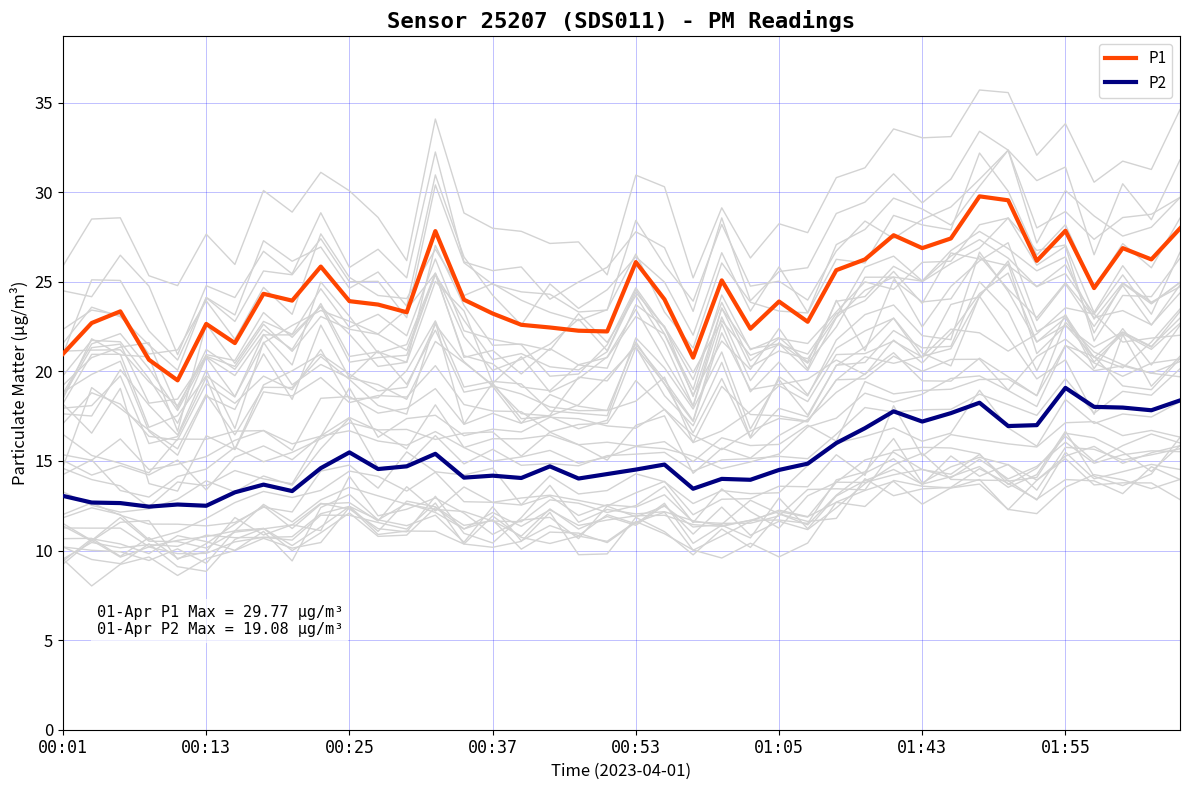

What is the value of the P1 point at the 14th from the left?

27.8